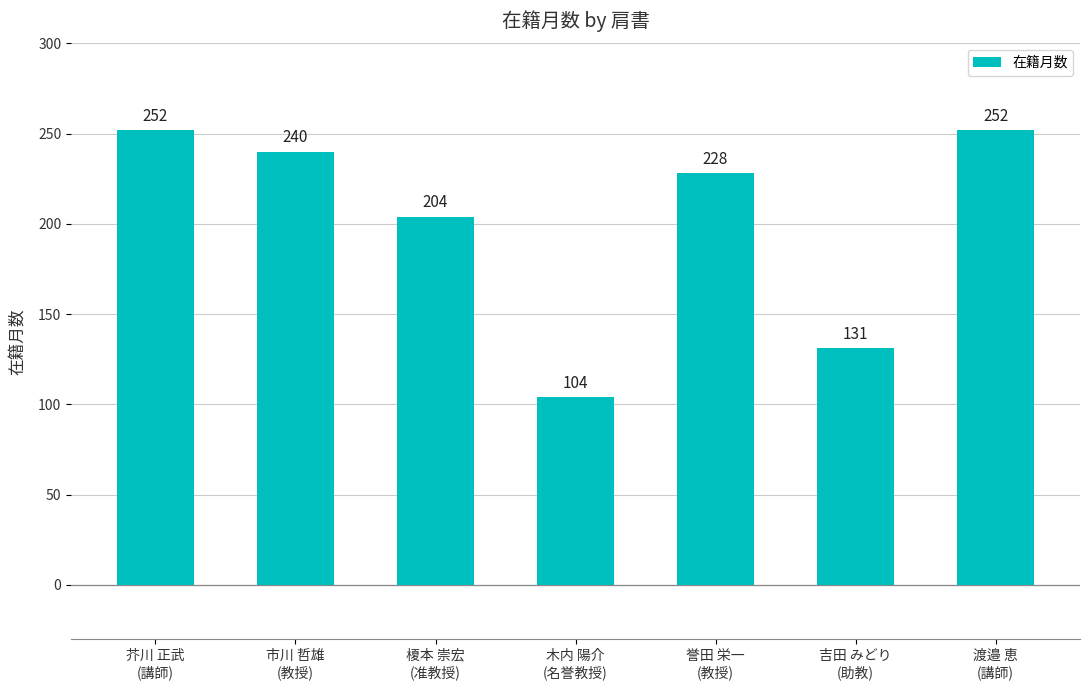

The value at 誉田 栄一
(教授) is 355. True or false?

False